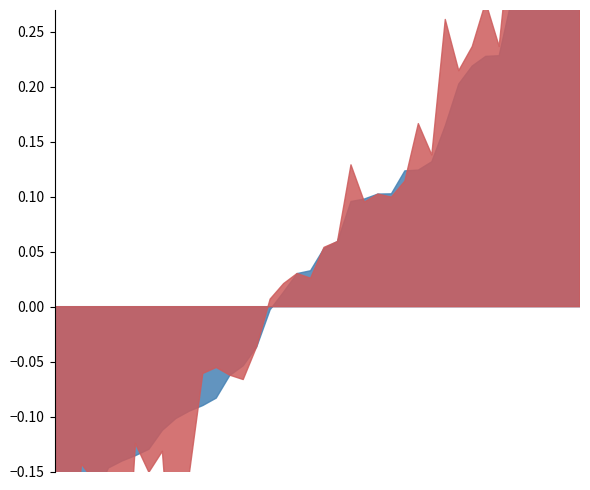

Rank the series by their average value, from highest to lowest.

rade9_mult_nadir_norm, rade9_aggzone_norm